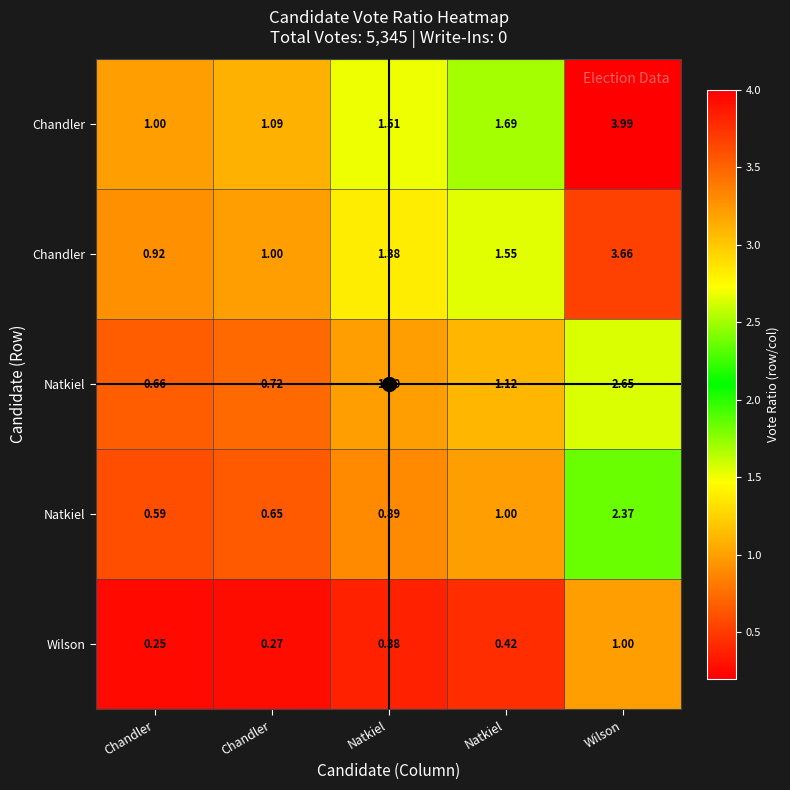

Between Wilson and Chandler, which is larger?

Wilson